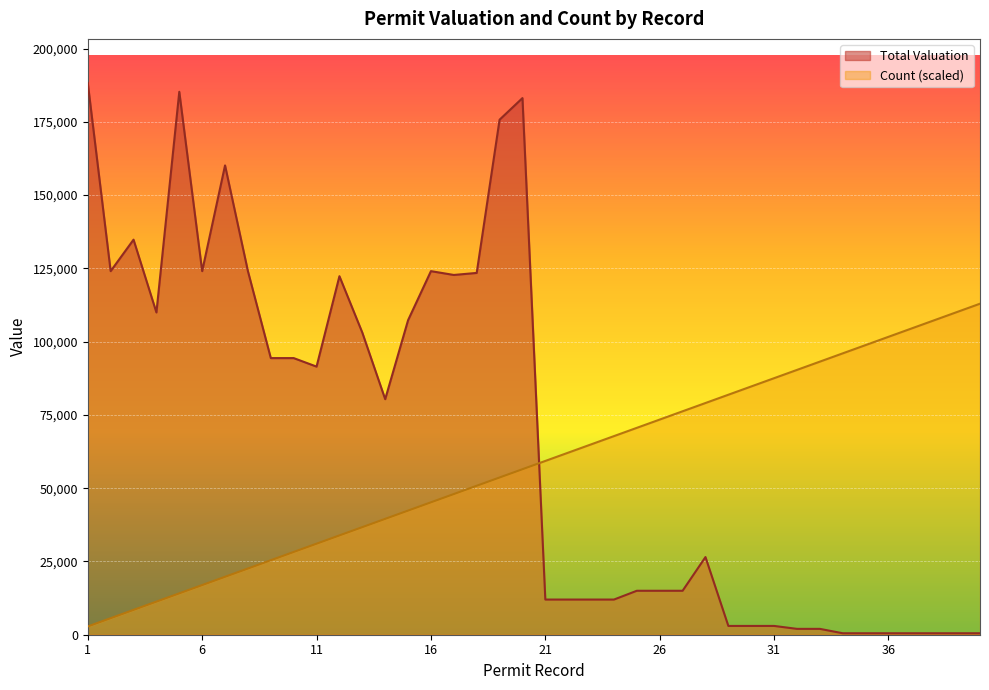

How many data points in Count are above 59299?

20